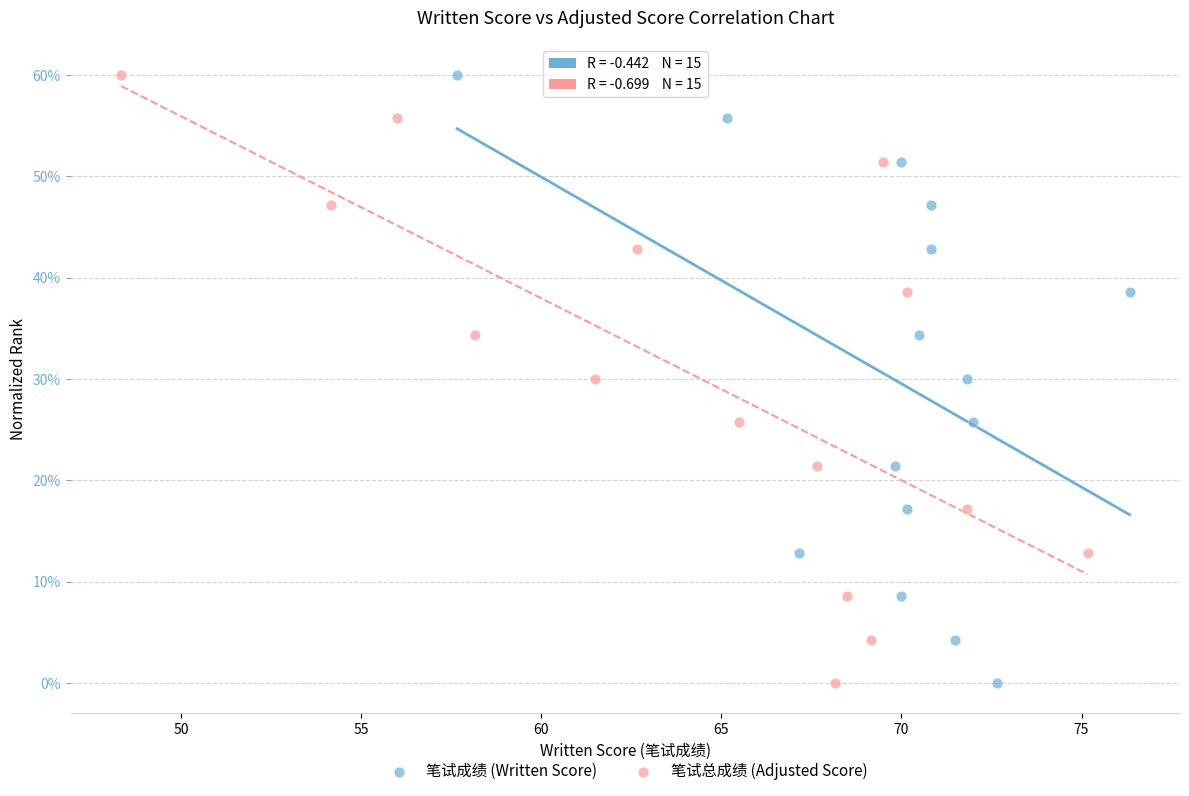

What are all the series names shown in the legend?

笔试成绩 (Written Score), 笔试总成绩 (Adjusted Score)